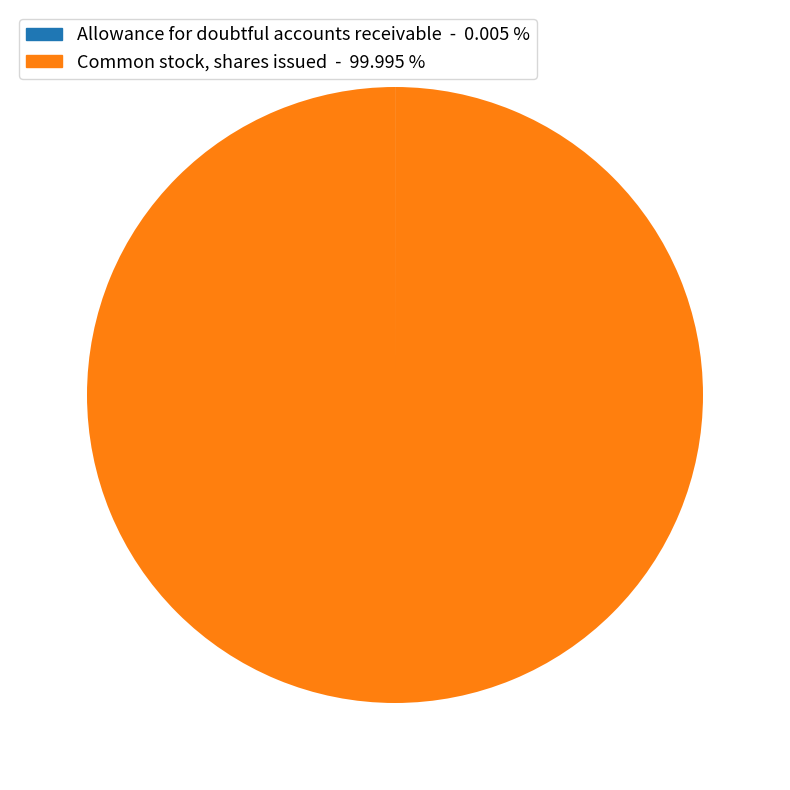

Does Common stock, shares issued - 99.995 % account for over 50% of the chart?

Yes